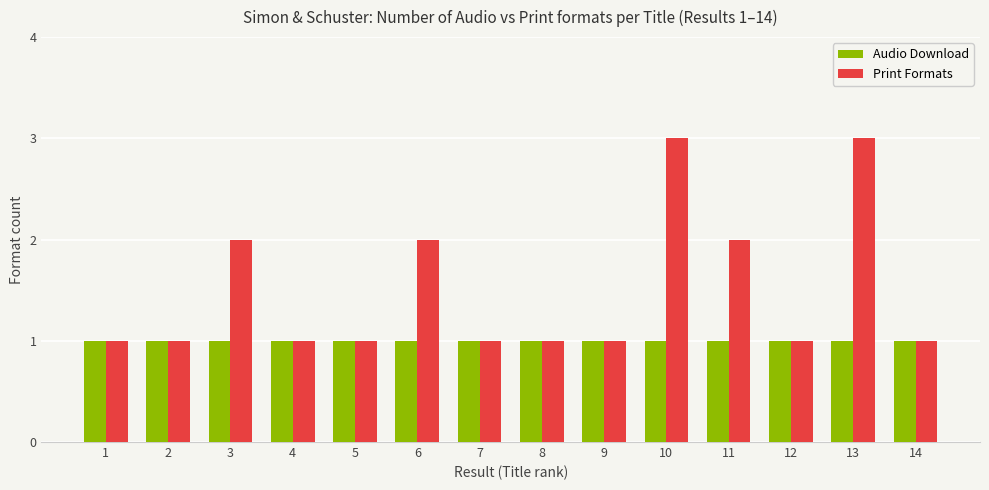

Which series changed the most between 1 and 10?

Print Formats